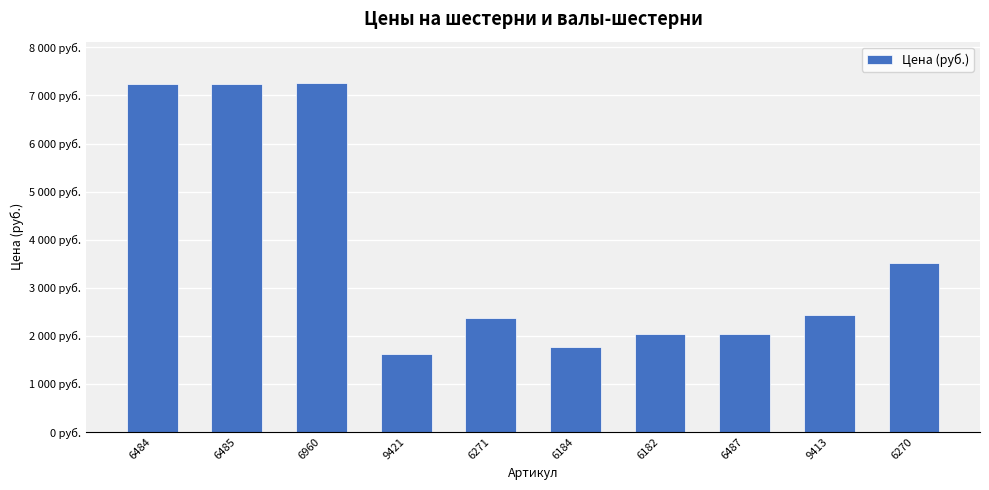

Rank the categories by value from highest to lowest.

6960, 6484, 6485, 6270, 9413, 6271, 6182, 6487, 6184, 9421